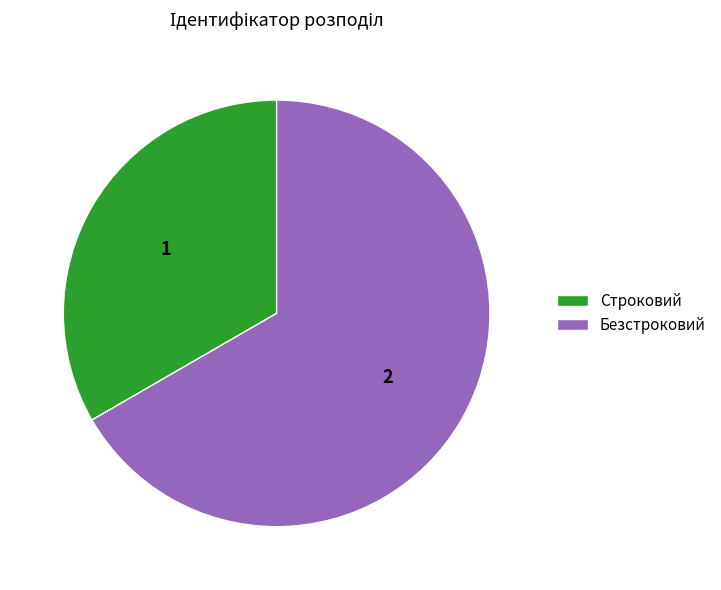

Is it true that Безстроковий is 52% of the pie?

False